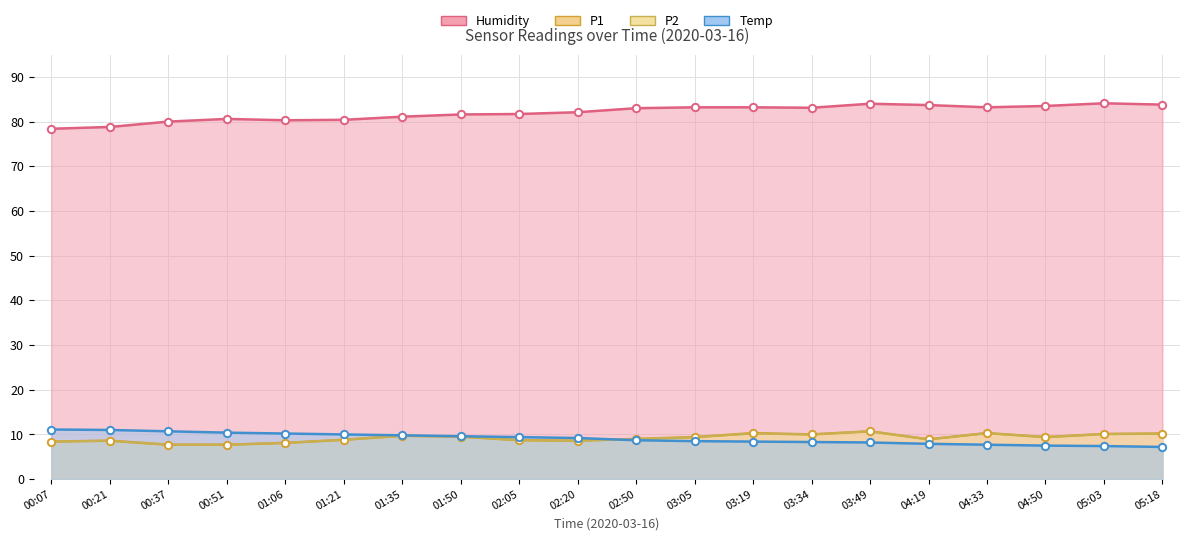

Which series has the widest spread of Y values?

Humidity